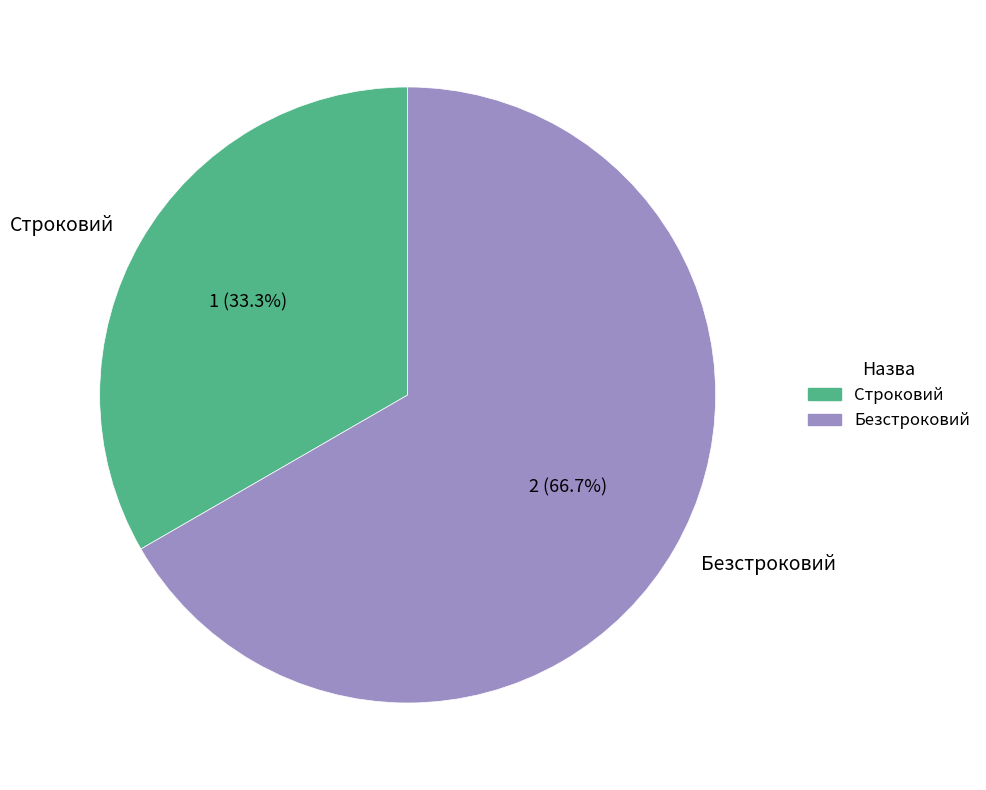

What percentage is the Строковий slice, to the nearest percent?

33%